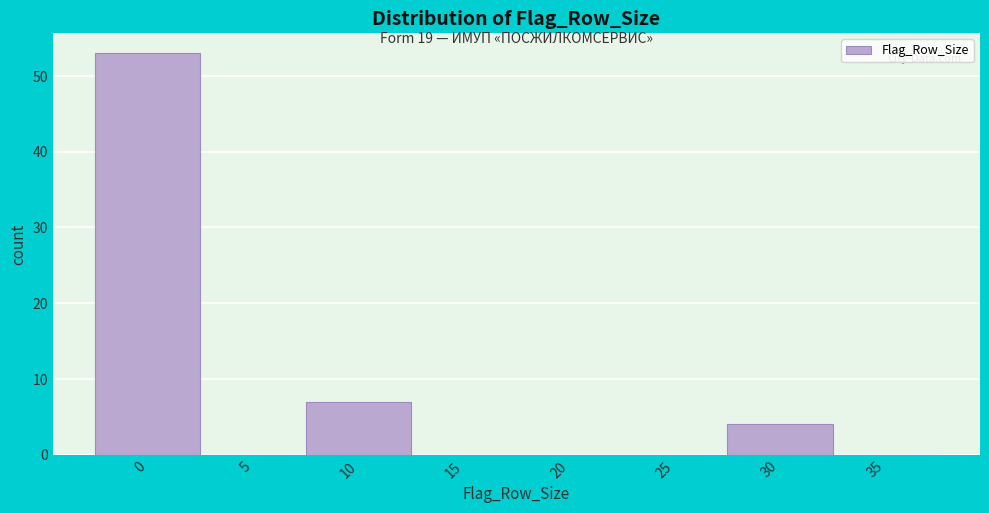

Reading right to left, extract all data points from this chart.

35=0	30=4	25=0	20=0	15=0	10=7	5=0	0=53